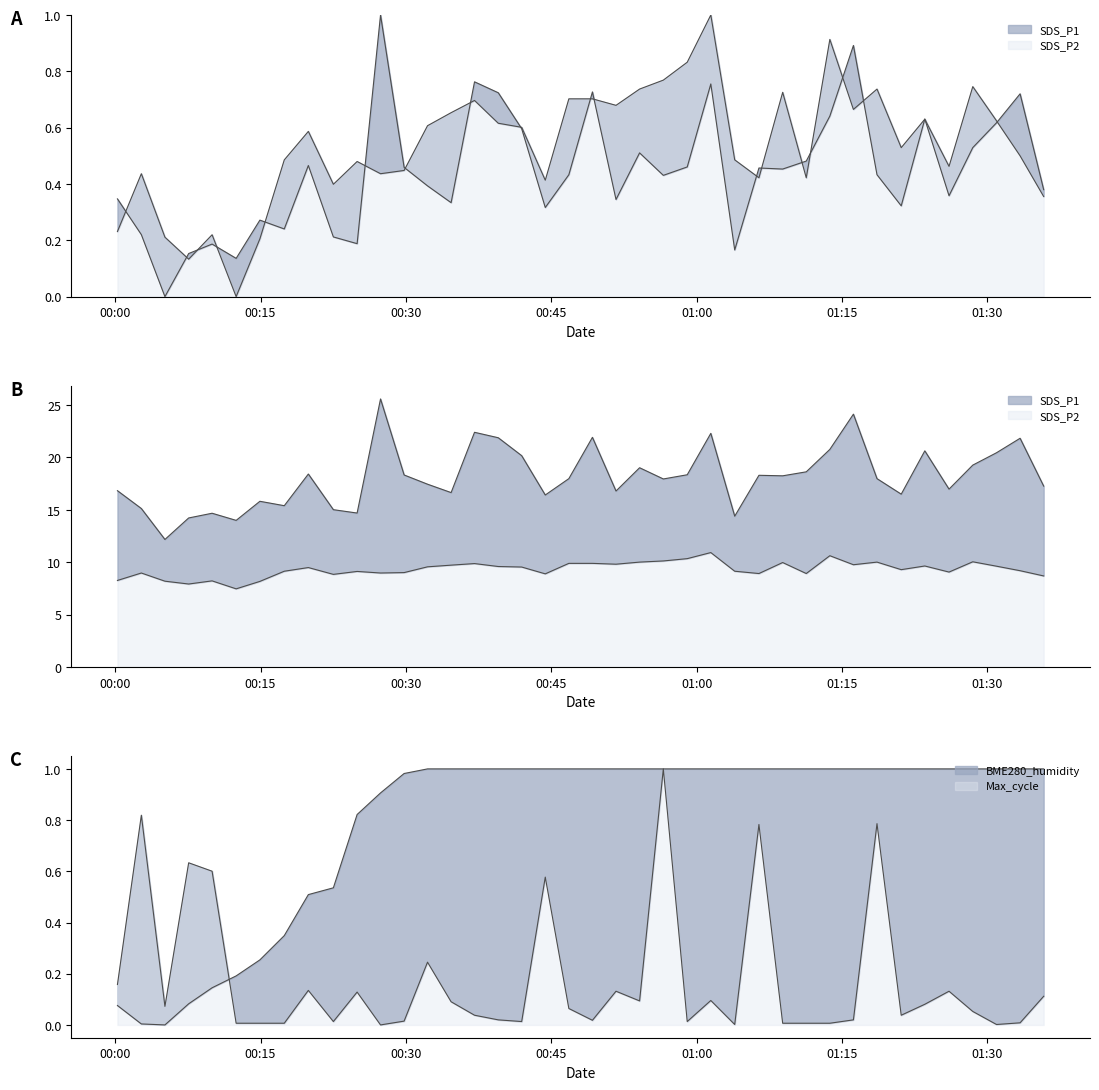

What is the difference between the maximum and minimum values in the Max_cycle series?

1.0